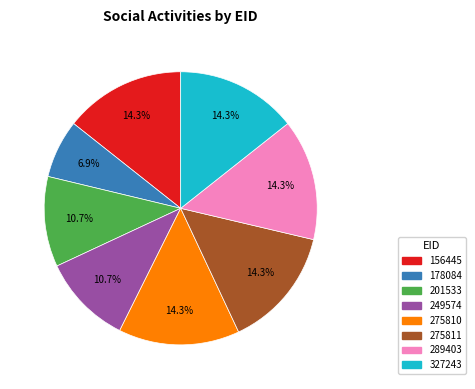

What is the smallest slice in the pie chart?

178084